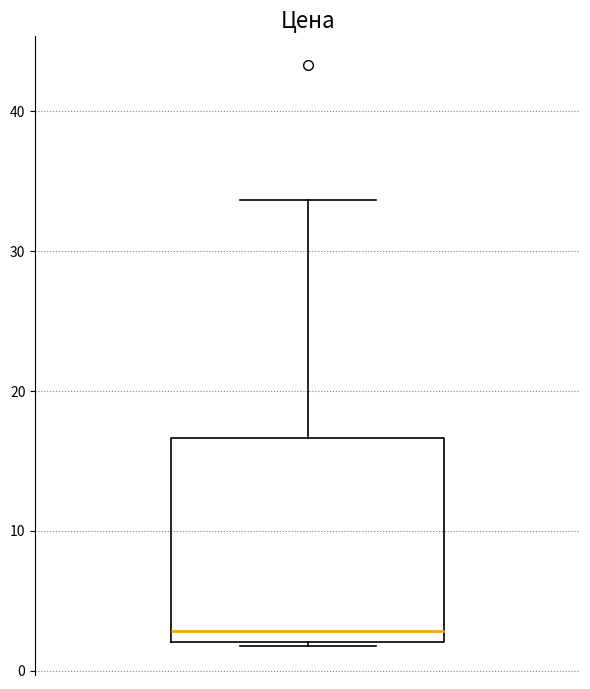

Where does the median line of the box sit on the y-axis? The values are not printed on the chart, so give them approximately, as read against the axis.

3